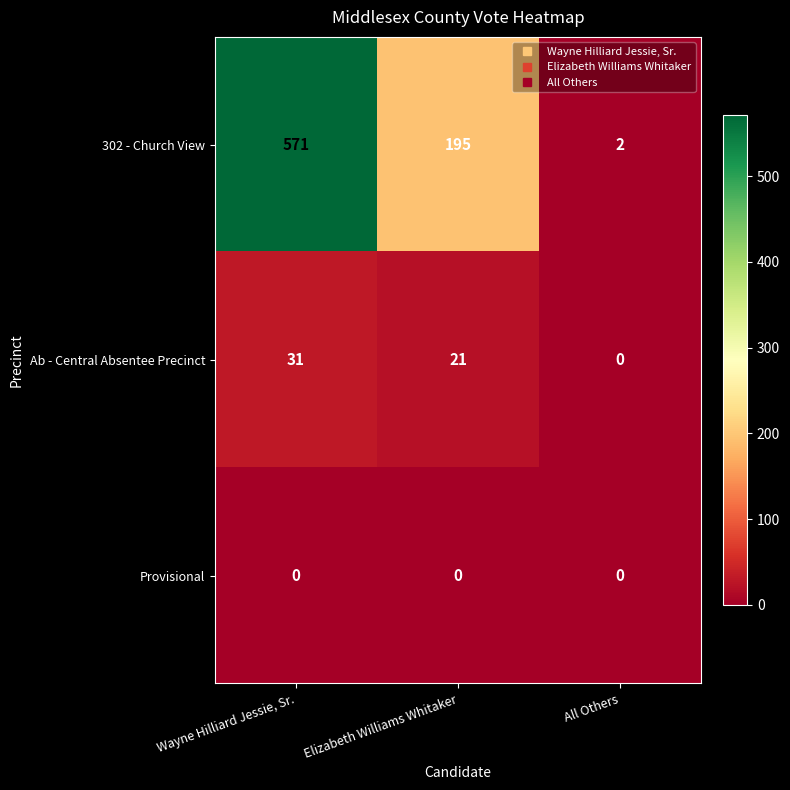

Rank the series at Wayne Hilliard Jessie, Sr. from highest to lowest value.

302 - Church View, Ab - Central Absentee Precinct, Provisional